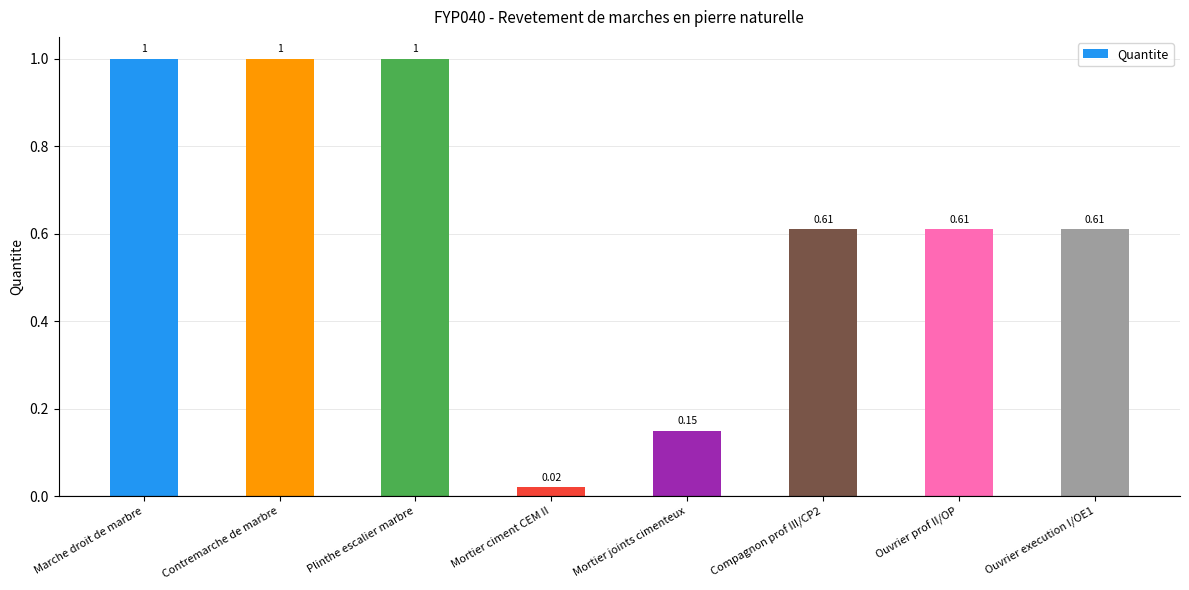

What is the label of the 1st bar from the left?

Marche droit de marbre